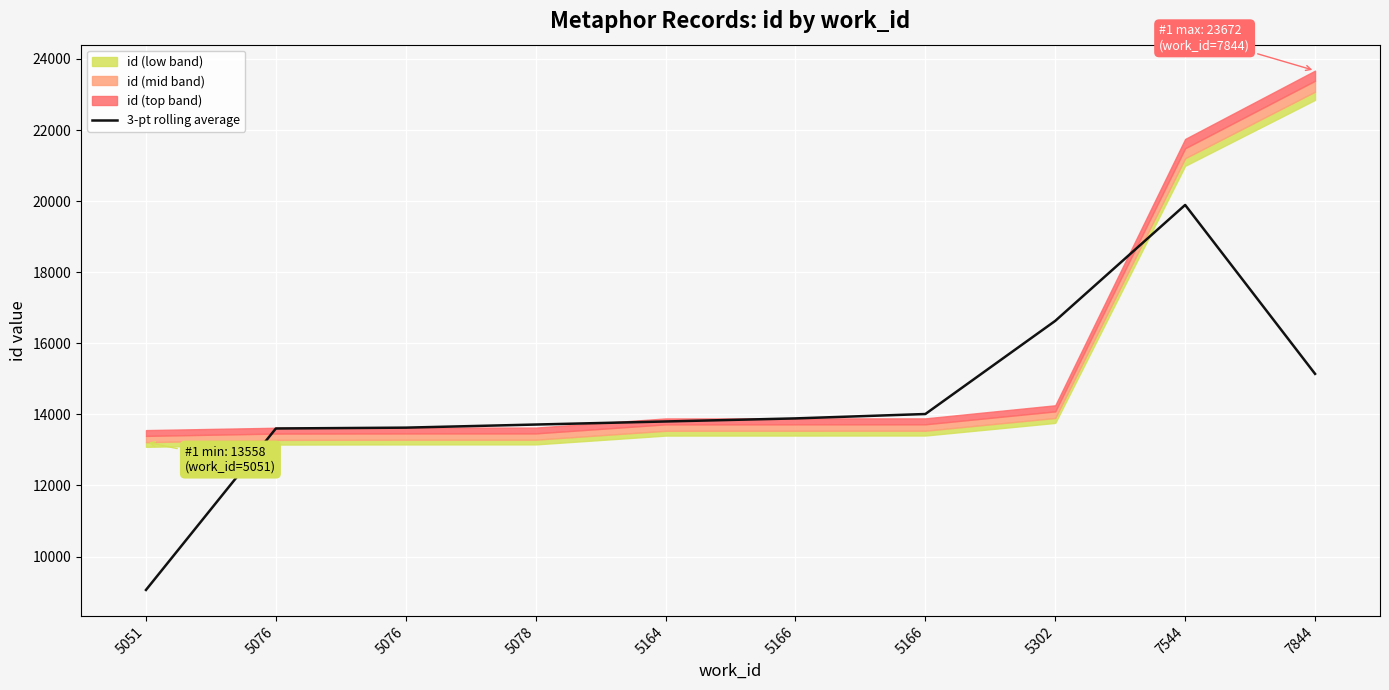

What is the approximate value at 5076?

13603.3